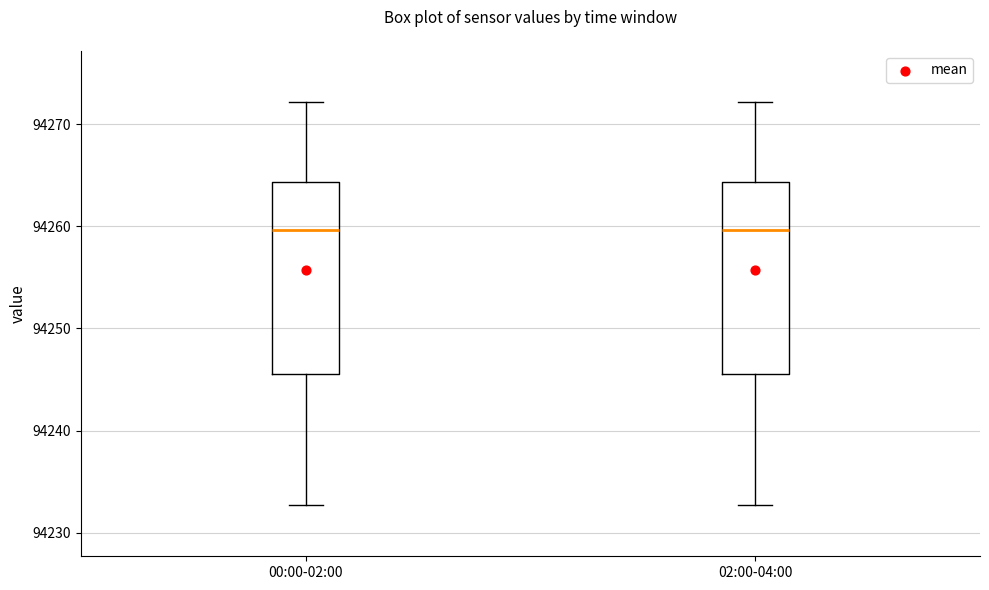

Reading left to right, transcribe this box plot: for each box, give where its median line is, the range the box spans, and where its two whiskers end, as read against the y-axis. The values are not printed on the chart, so give them approximately, as read against the axis.

00:00-02:00: median 94260, box 94246 to 94264, whiskers 94233 to 94272
02:00-04:00: median 94260, box 94246 to 94264, whiskers 94233 to 94272